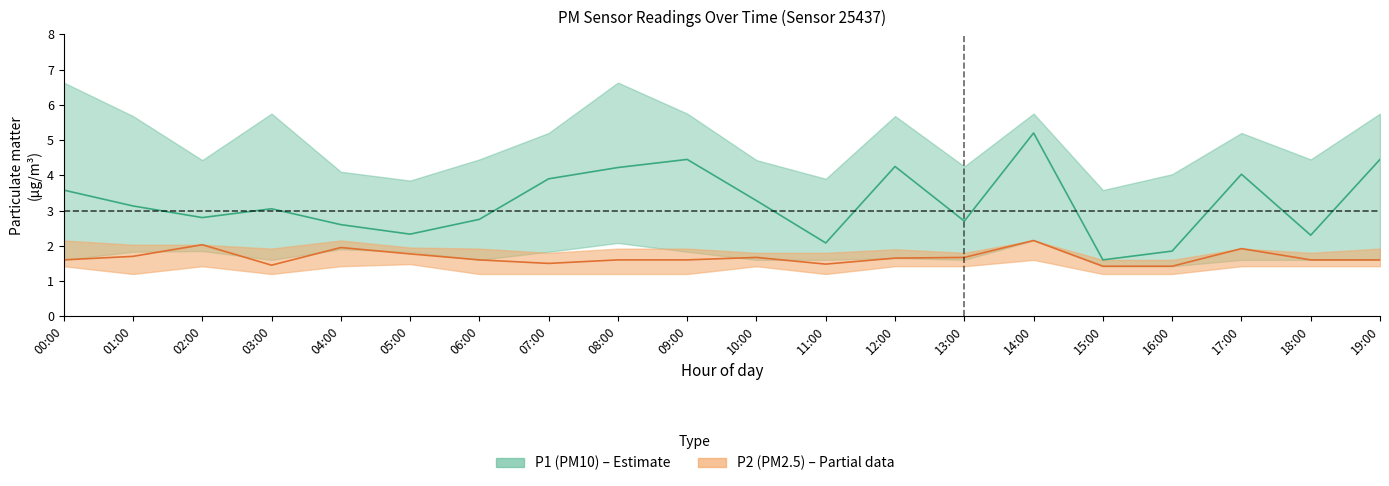

Rank the series at 16:00 from highest to lowest value.

P1_upper, P1, P2_upper, P1_lower, P2, P2_lower